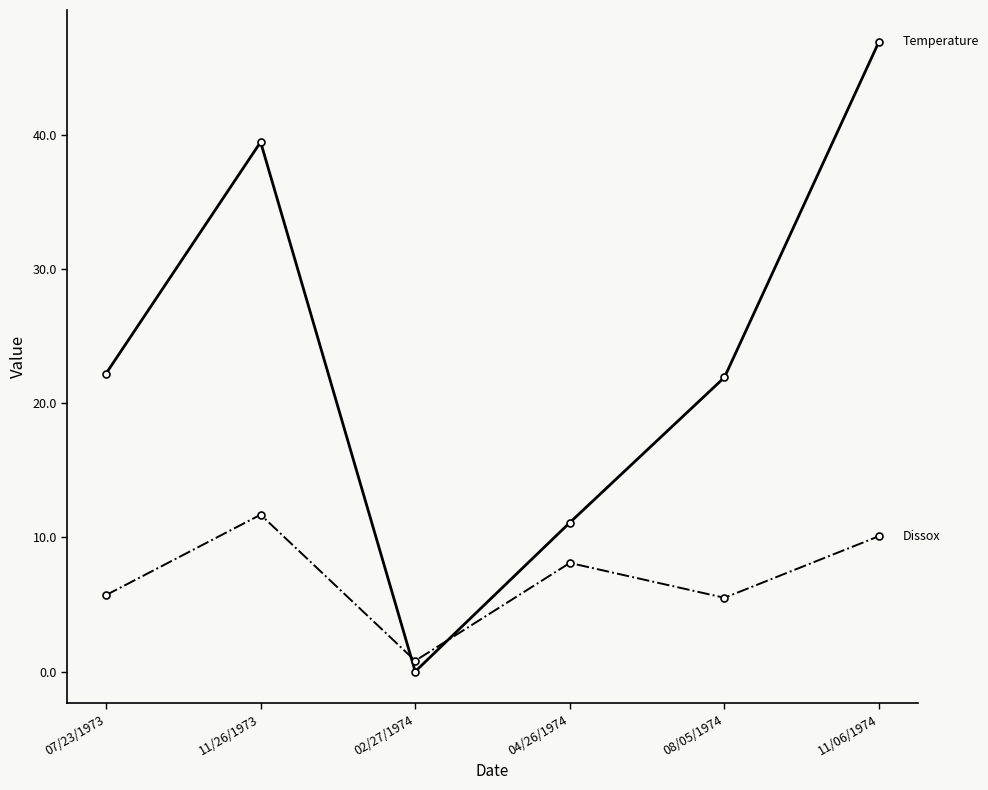

How many data points does each series have?

6